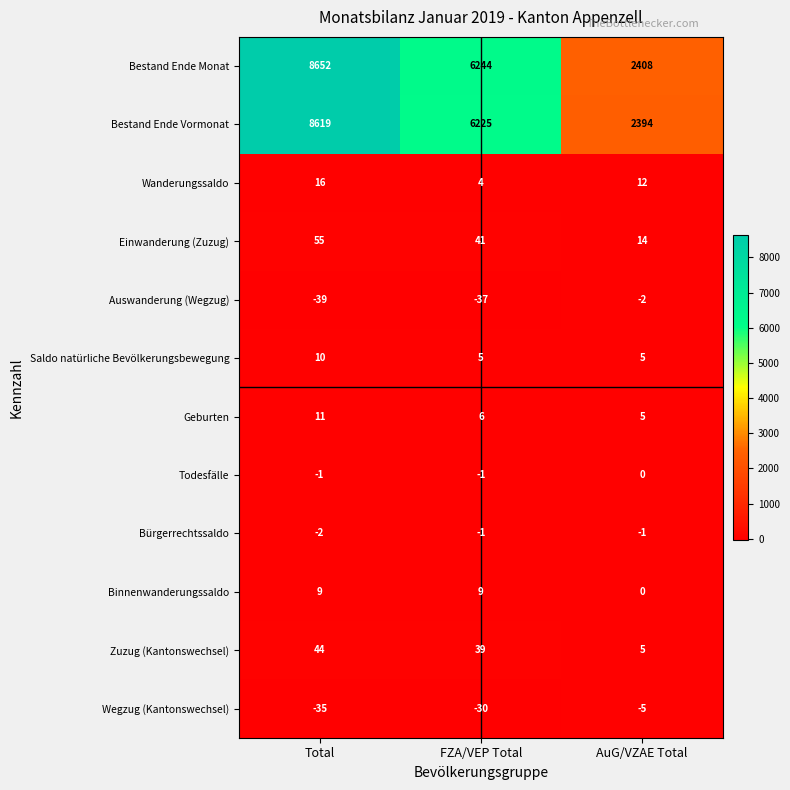

True or false: Zuzug (Kantonswechsel) has a value of 5 at AuG/VZAE Total.

True